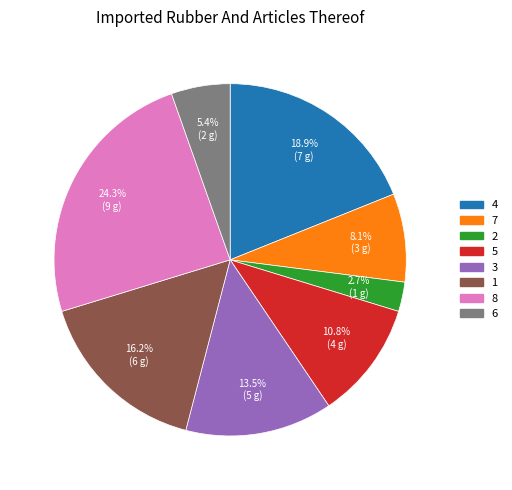

Which slice is the largest?

8